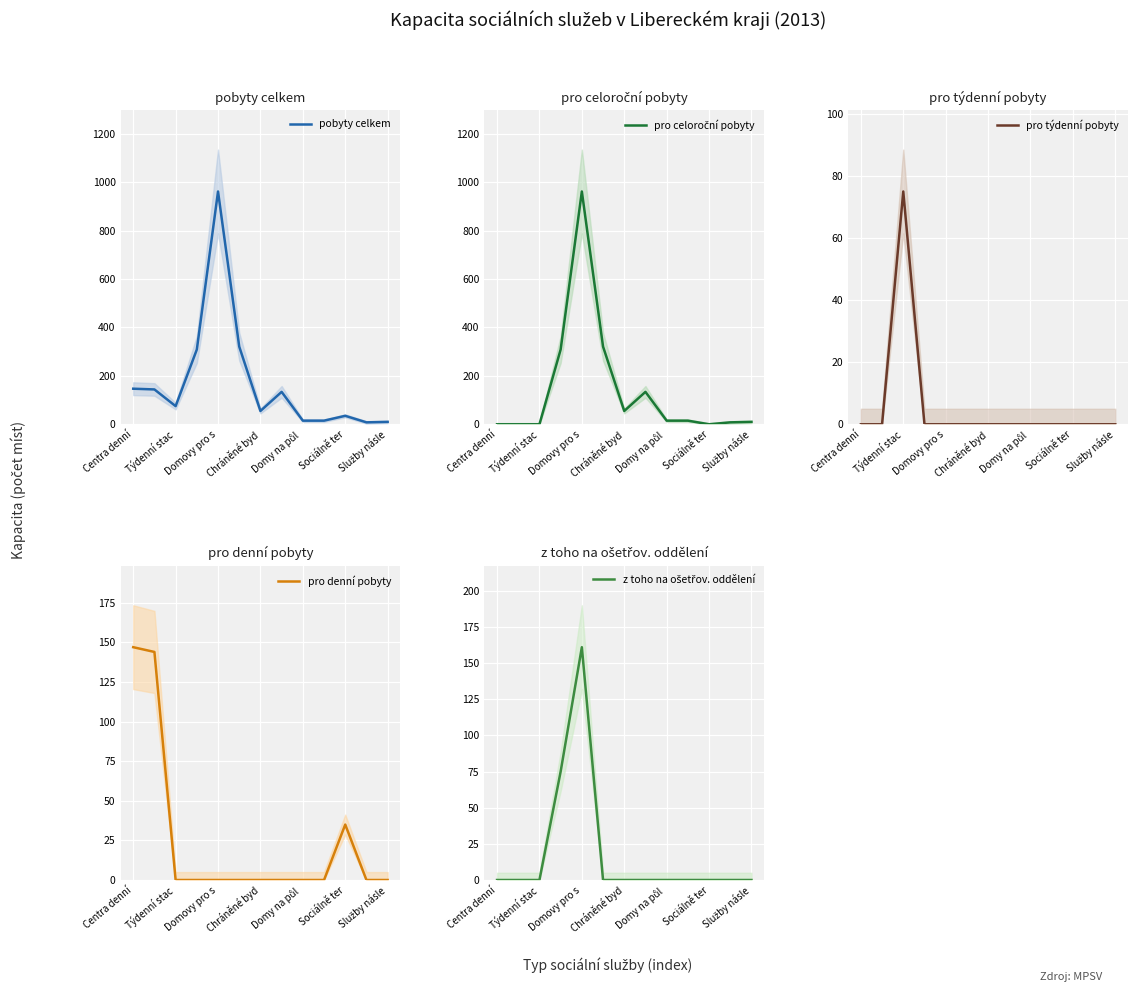

At which label does pobyty celkem reach its peak?

Domovy pro s